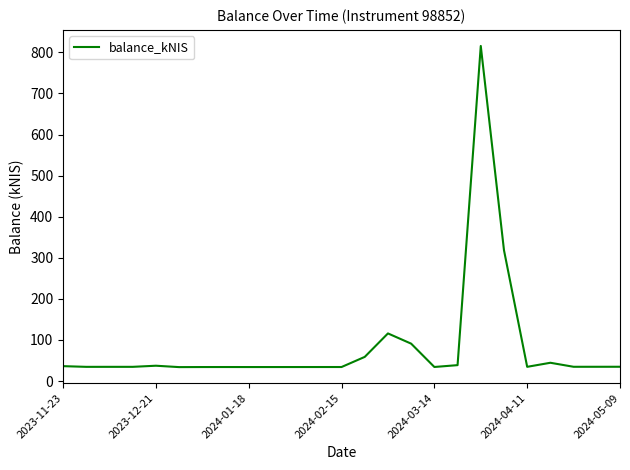

What is the average value?

84.2